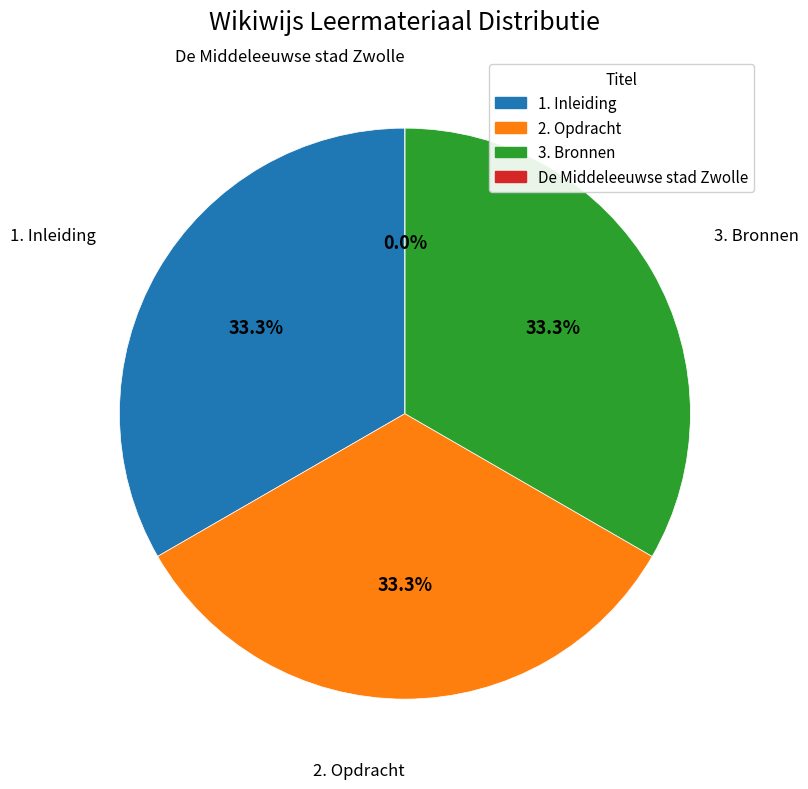

What is the smallest slice in the pie chart?

De Middeleeuwse stad Zwolle